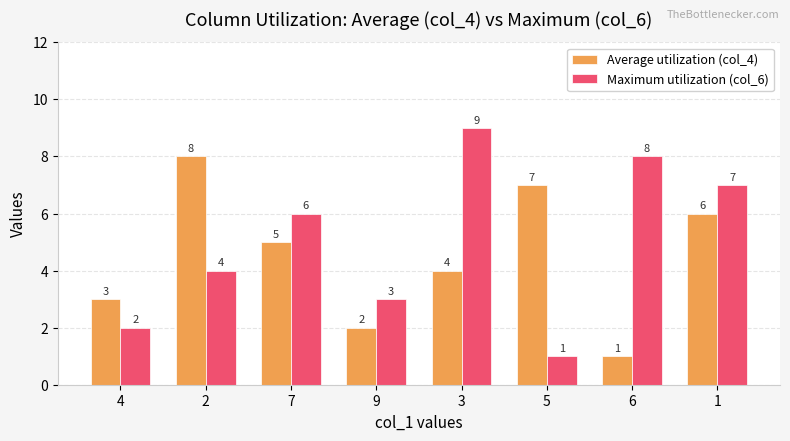

Which series has the widest spread of values?

Maximum utilization (col_6)